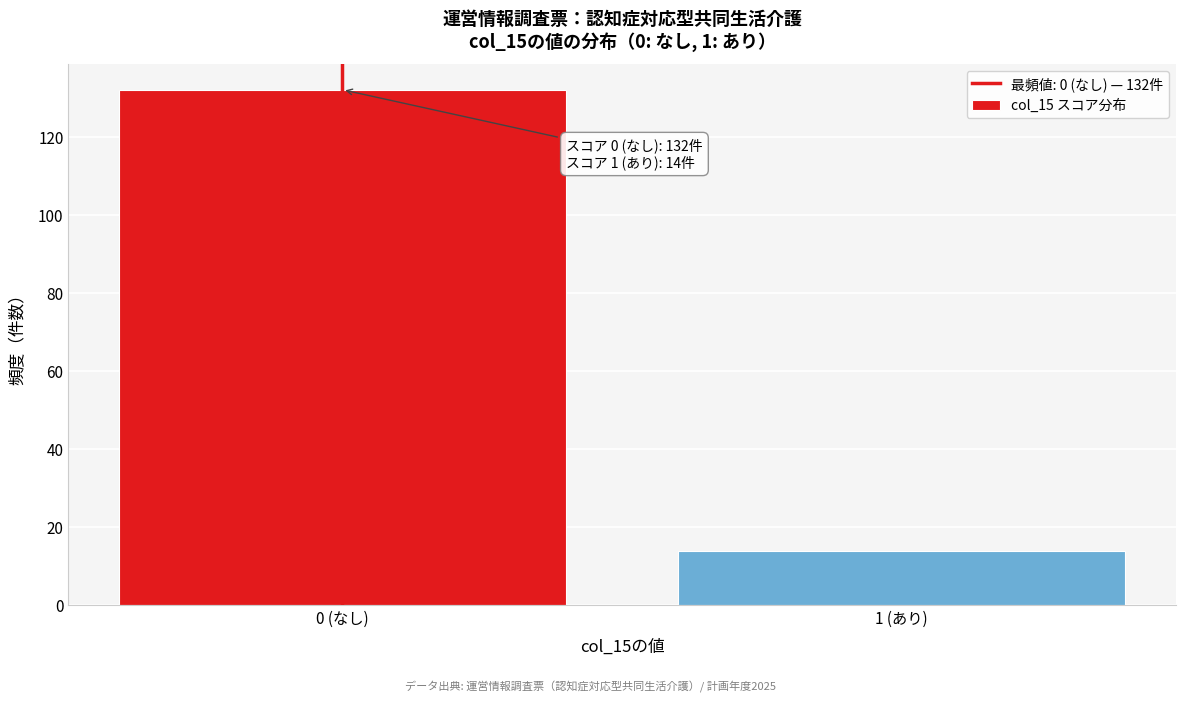

Reading left to right, what are all the values shown in this chart?

132	14